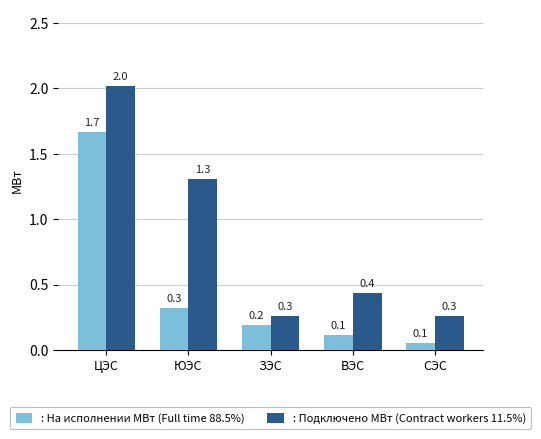

Reading right to left, what are all the values shown in this chart?

: На исполнении МВт (Full time 88.5%): 0.1	0.1	0.2	0.3	1.7
: Подключено МВт (Contract workers 11.5%): 0.3	0.4	0.3	1.3	2.0